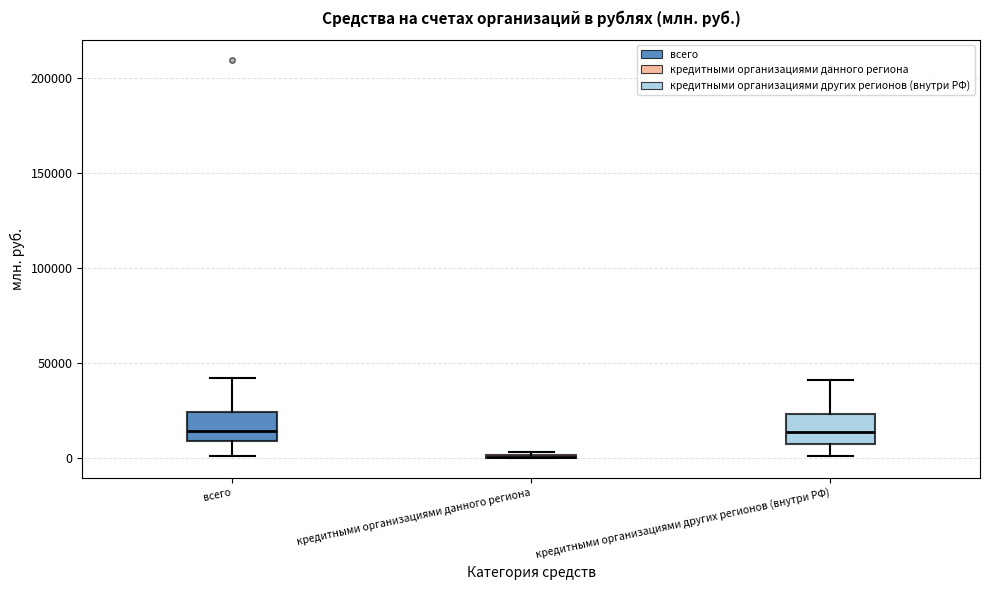

Where does the lower whisker of the box for кредитными организациями других регионов (внутри РФ) end on the y-axis? The values are not printed on the chart, so give them approximately, as read against the axis.

0